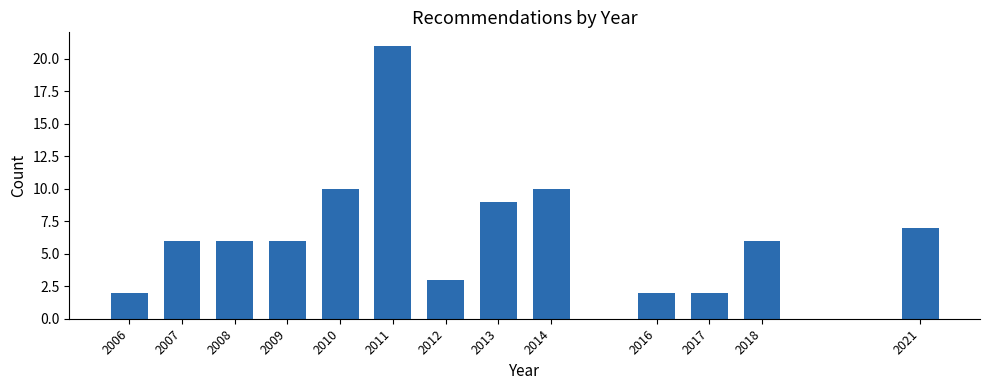

Reading left to right, transcribe all the data shown in this chart.

2006=2	2007=6	2008=6	2009=6	2010=10	2011=21	2012=3	2013=9	2014=10	2016=2	2017=2	2018=6	2021=7